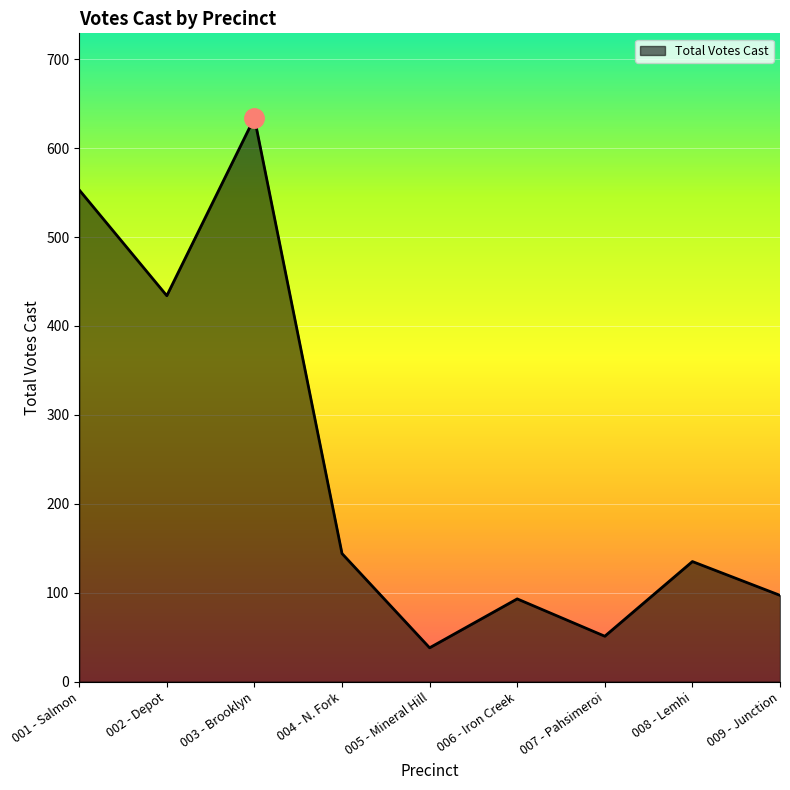

How many lines are shown in the chart?

1